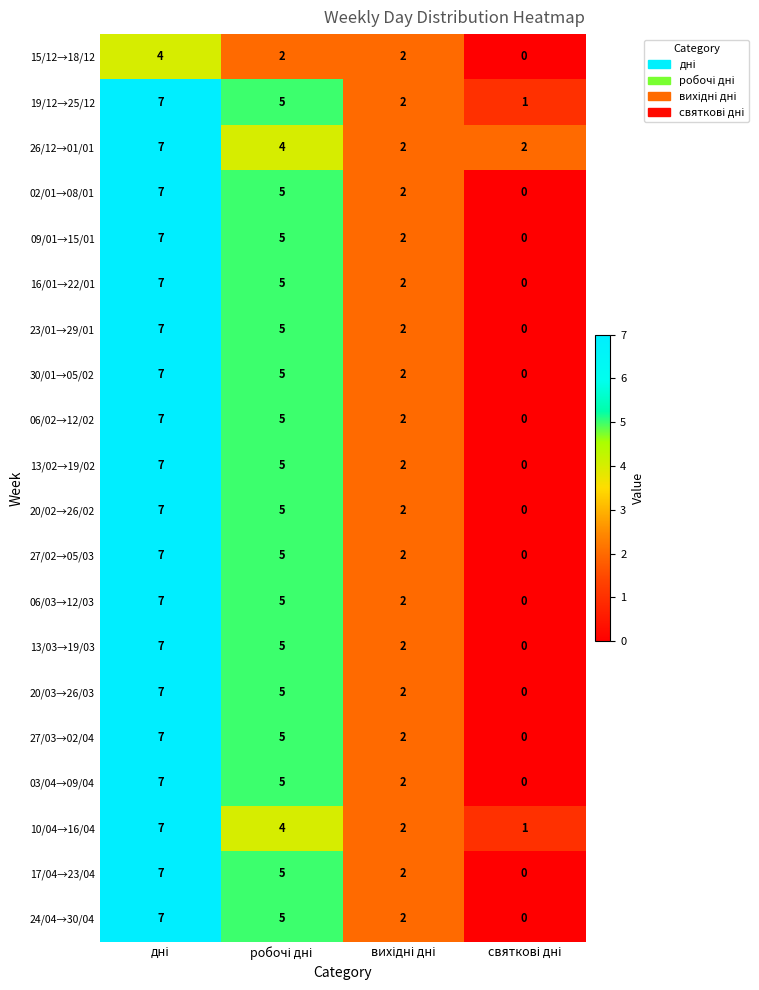

What is the average value of the 27/03→02/04 series?

4